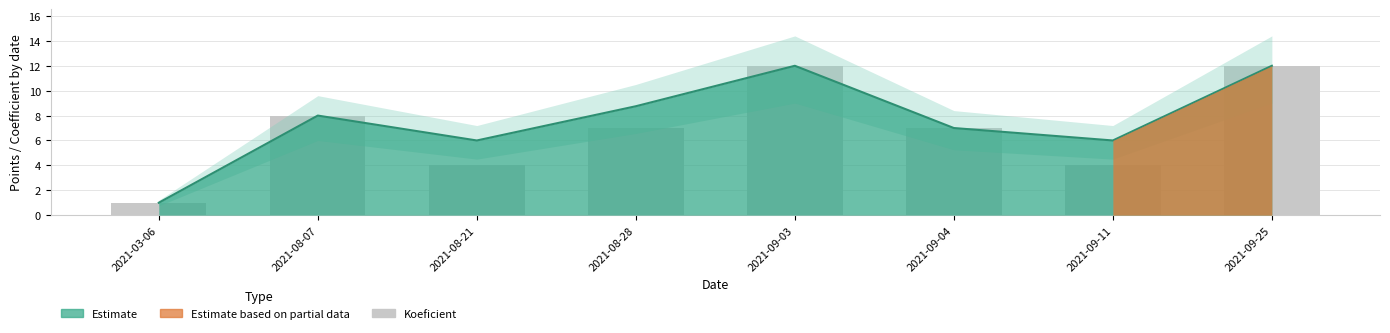

Reading left to right, transcribe all the data shown in this chart.

2021-03-06=1	2021-08-07=8	2021-08-21=4	2021-08-28=7	2021-09-03=12	2021-09-04=7	2021-09-11=4	2021-09-25=12